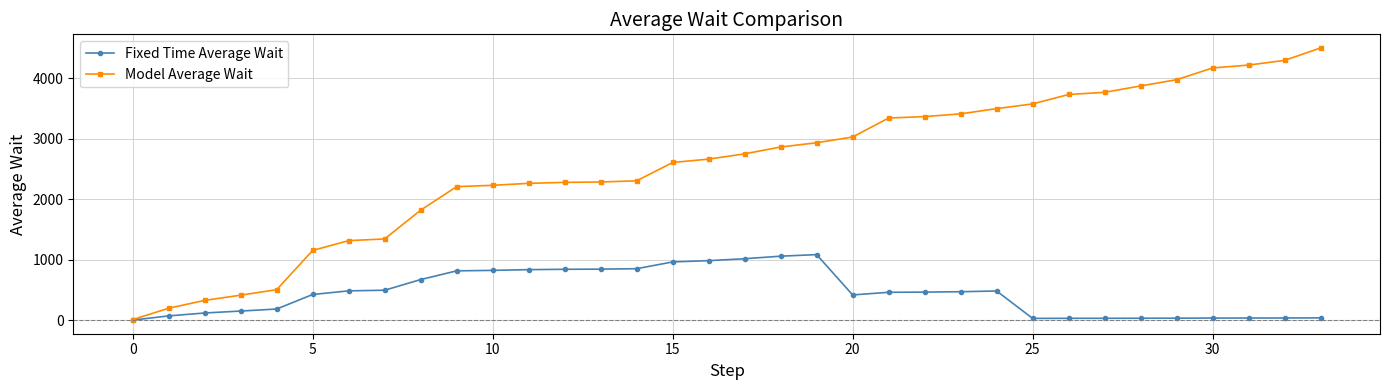

What is the value of the Fixed Time Average Wait point at the 18th from the left?

1018.8